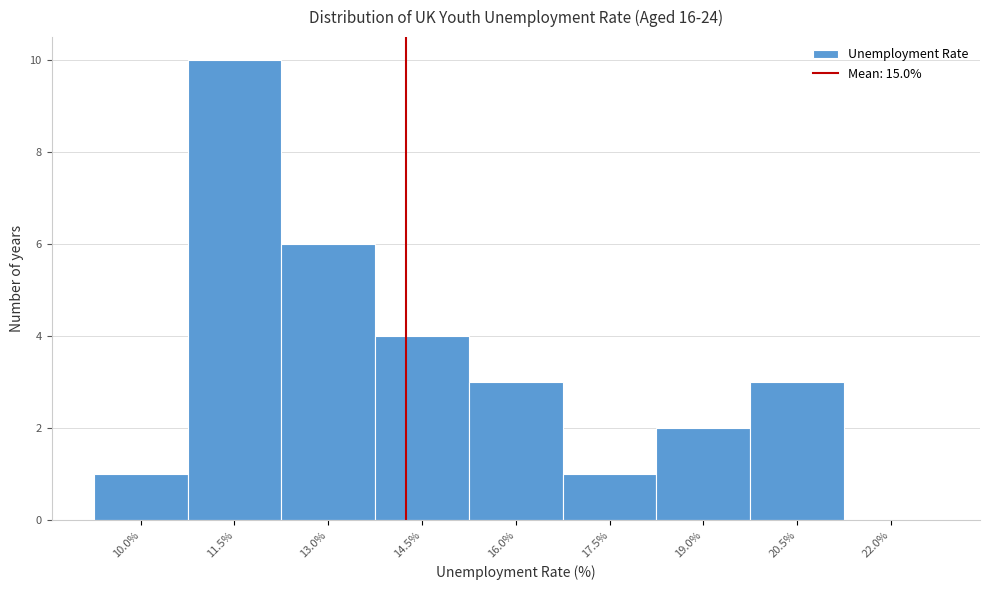

Reading right to left, list all the values displayed in this chart.

22.0%=0	20.5%=3	19.0%=2	17.5%=1	16.0%=3	14.5%=4	13.0%=6	11.5%=10	10.0%=1